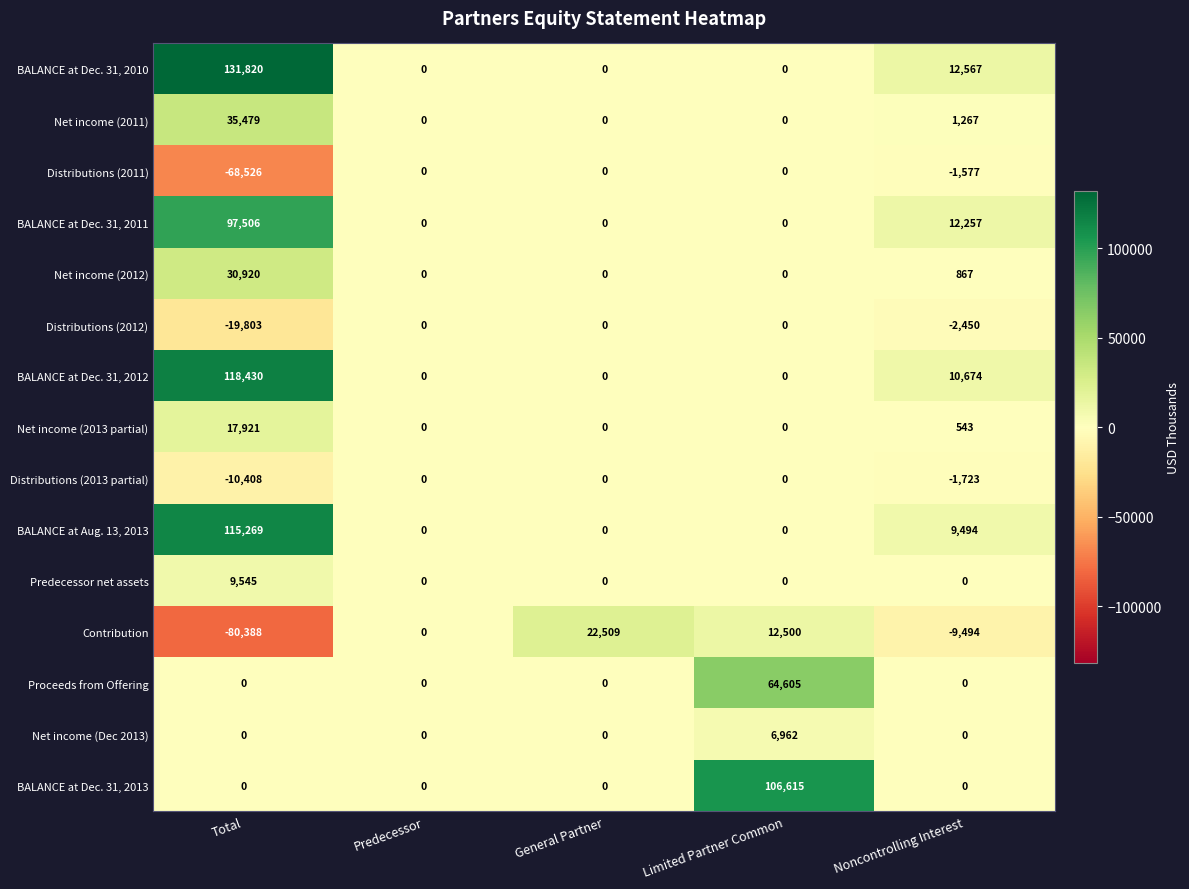

How many data points does each series have?

5